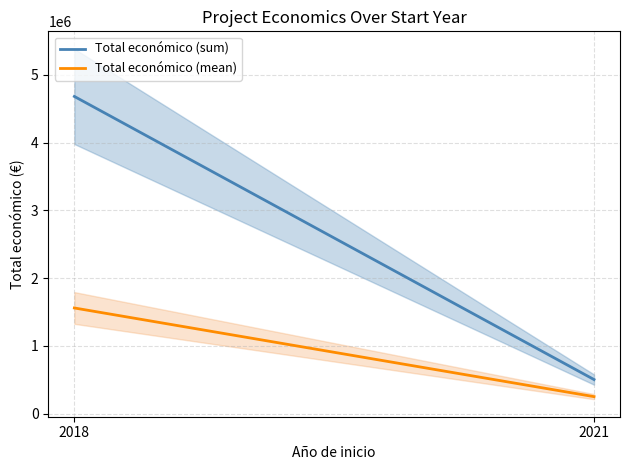

At which category is the sum across all series the highest?

2018